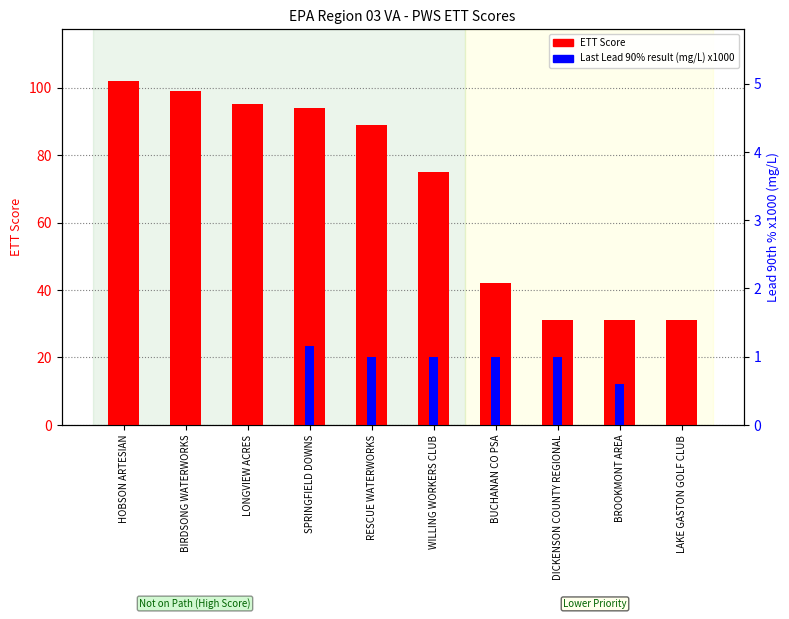

What is the difference between the Last Lead 90% result (mg/L) x1000 values at BIRDSONG WATERWORKS and RESCUE WATERWORKS?

1.0